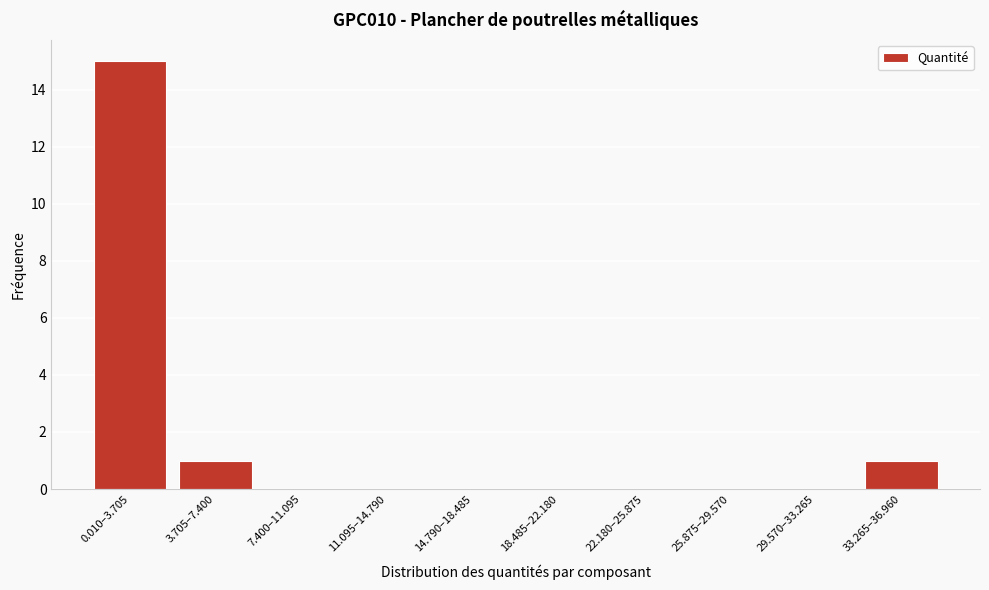

Reading left to right, transcribe all the data shown in this chart.

0.010–3.705=15	3.705–7.400=1	7.400–11.095=0	11.095–14.790=0	14.790–18.485=0	18.485–22.180=0	22.180–25.875=0	25.875–29.570=0	29.570–33.265=0	33.265–36.960=1